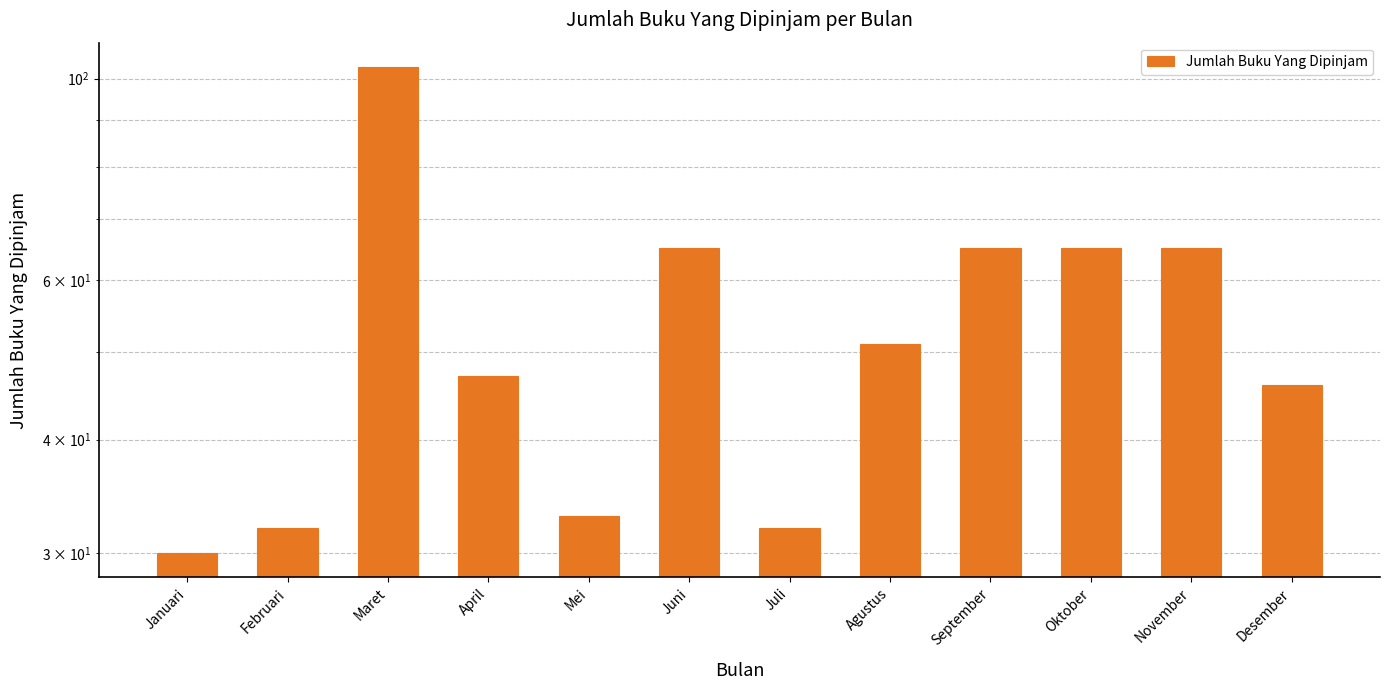

What is the label of the 8th bar from the left?

Agustus